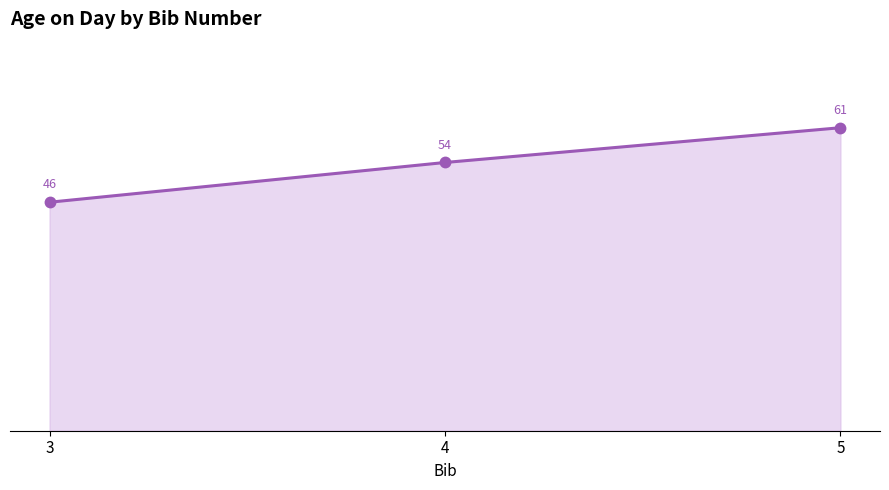

What is the approximate value at 5?

61